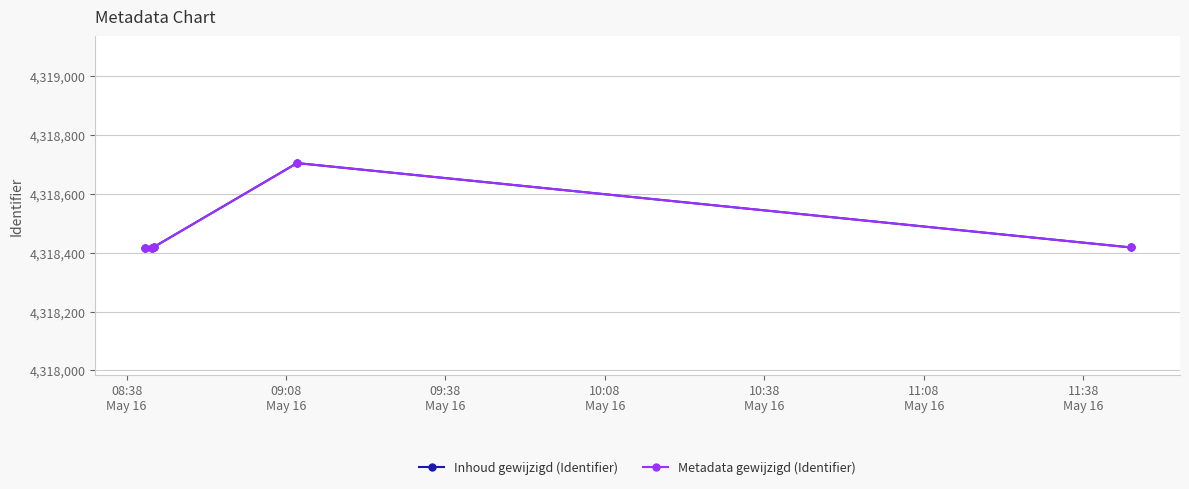

True or false: Inhoud gewijzigd (Identifier) and Metadata gewijzigd (Identifier) intersect in this chart.

False